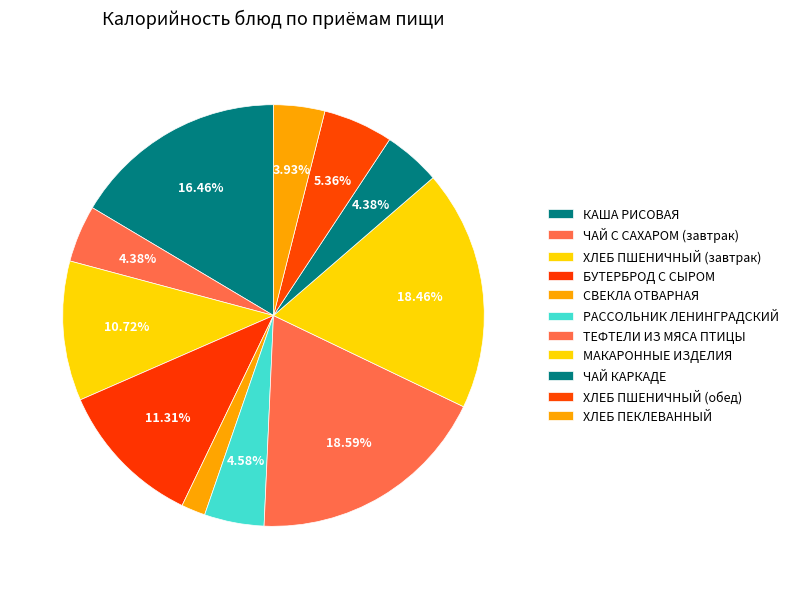

How many segments does this pie chart have?

11